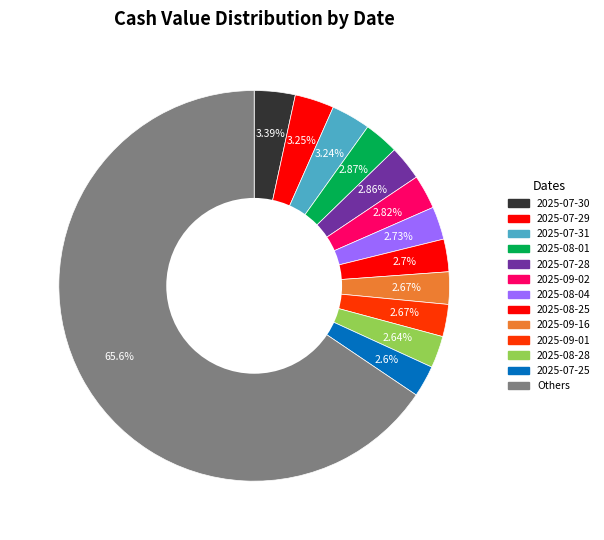

How many slices are in this pie chart?

13